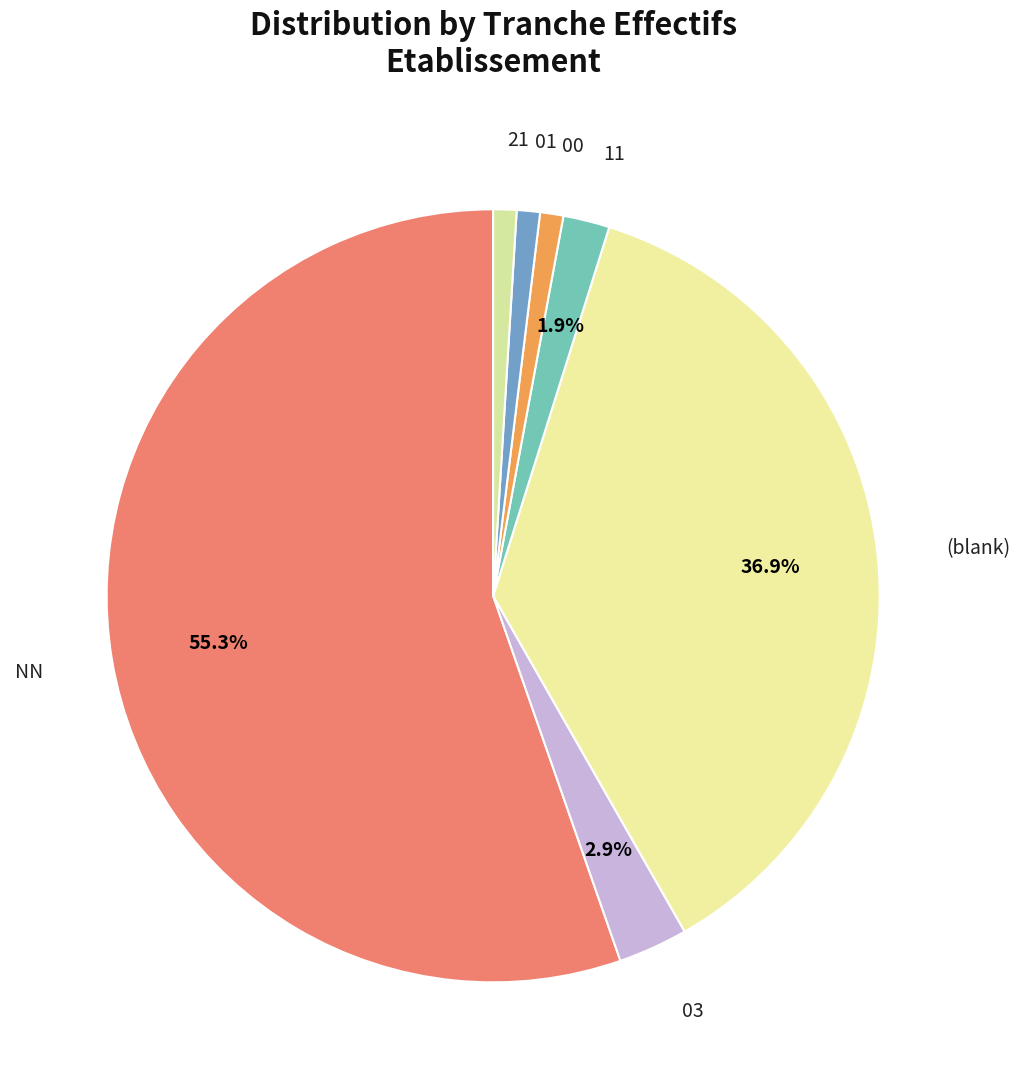

Do 01 and 00 together represent more than half of the pie?

No